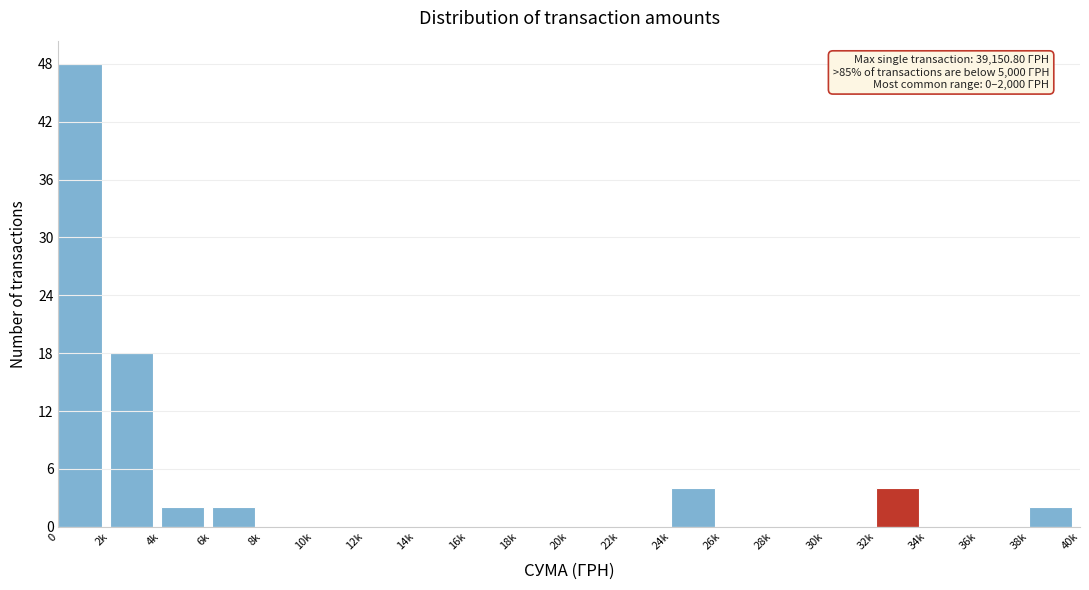

Reading left to right, list all the values displayed in this chart.

0=48	2k=18	4k=2	6k=2	8k=0	10k=0	12k=0	14k=0	16k=0	18k=0	20k=0	22k=0	24k=4	26k=0	28k=0	30k=0	32k=4	34k=0	36k=0	38k=2